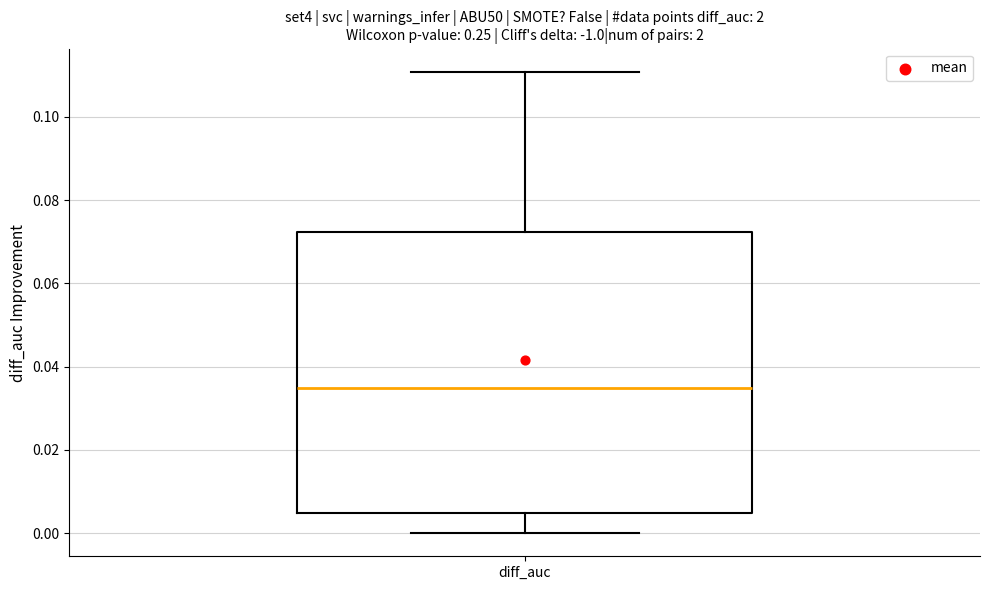

Read this box plot against the y-axis: the position of the median line, the range covered by the box, and the ends of both whiskers. The values are not printed on the chart, so give them approximately, as read against the axis.

median 0.034, box 0.004 to 0.072, whiskers 0.000 to 0.110